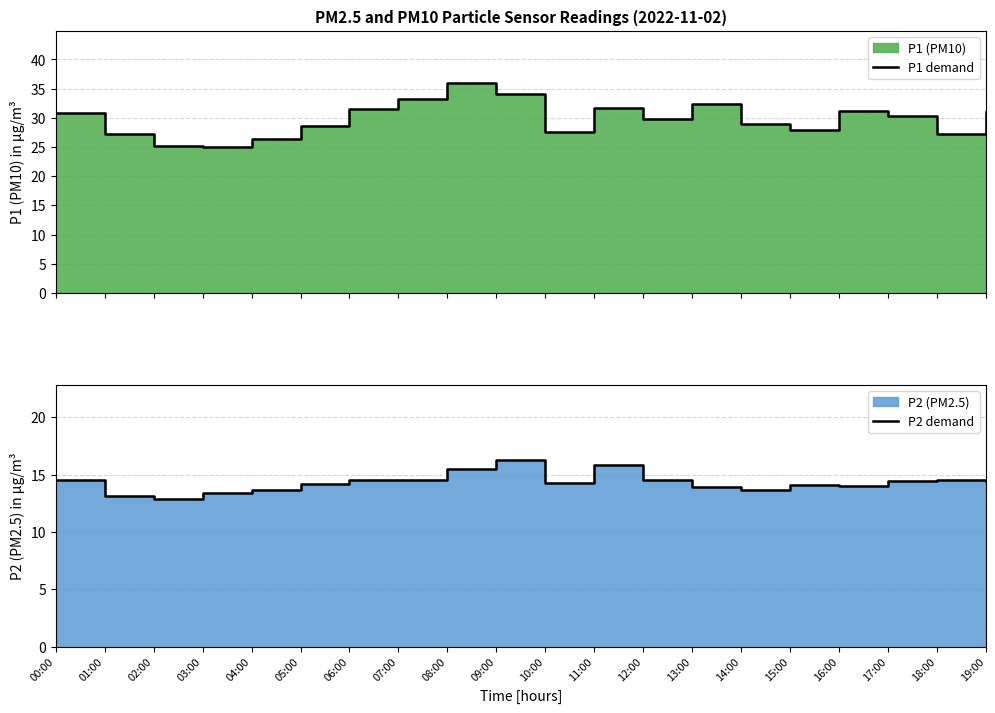

What is the label of the 6th point from the right?

14:00